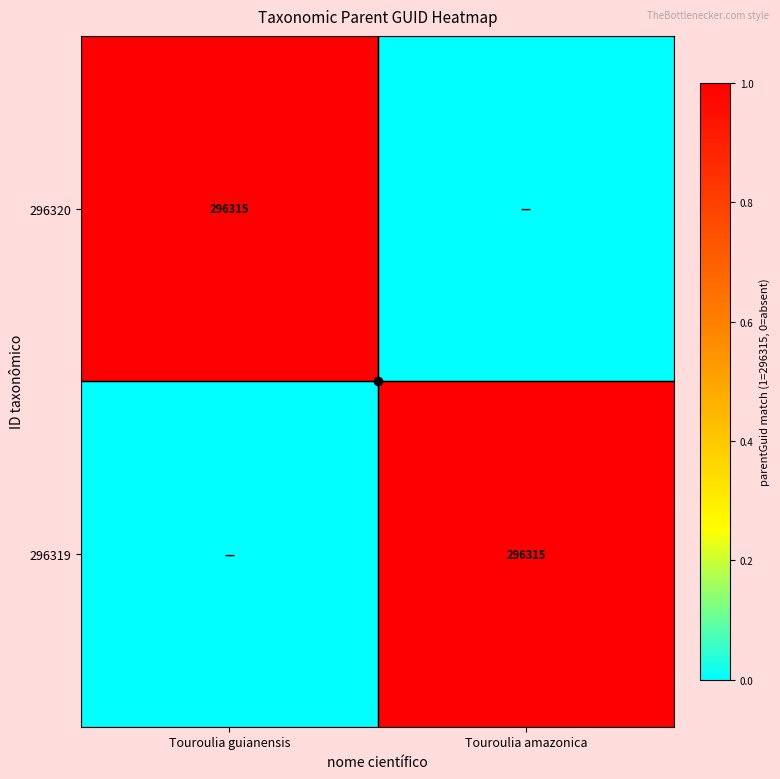

How many categories are shown in the chart?

2